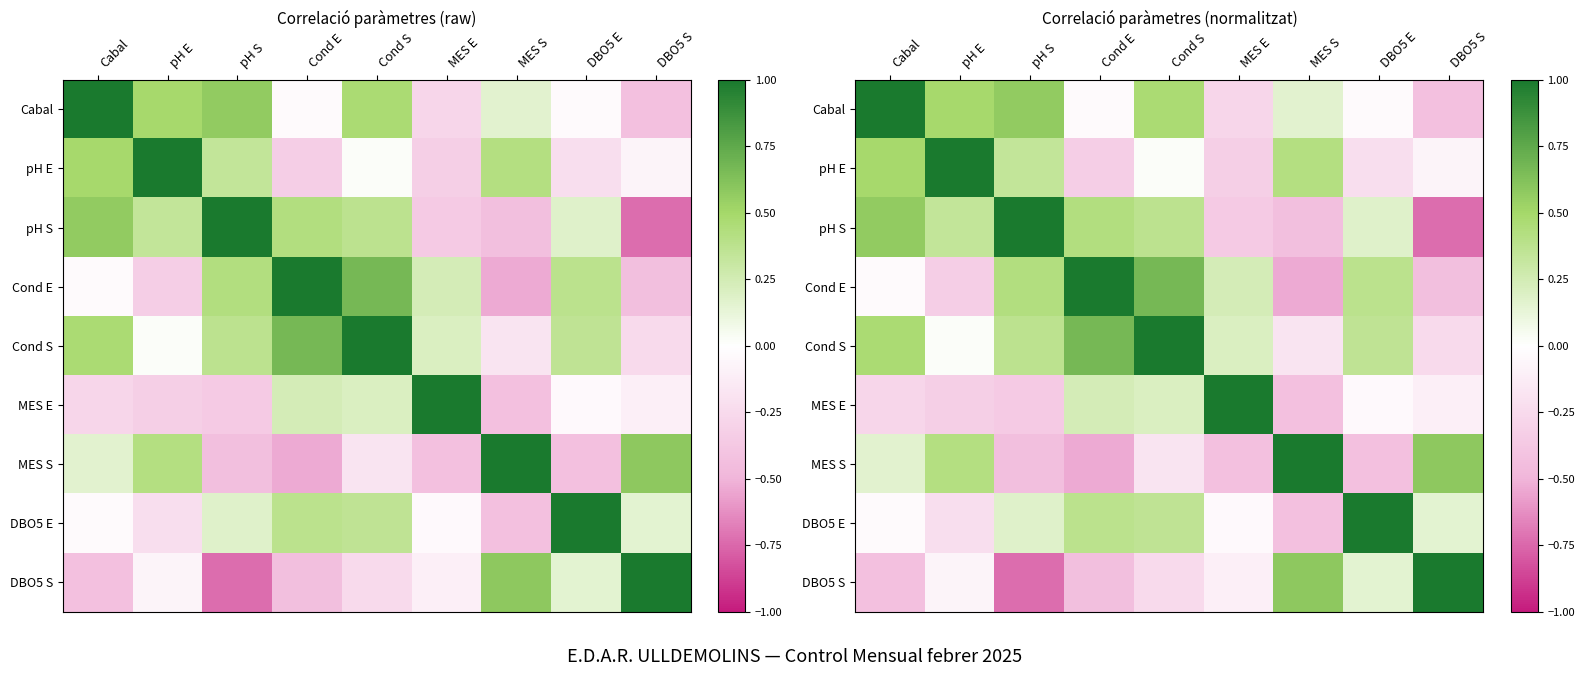

Between MES S and pH S, which is larger?

pH S